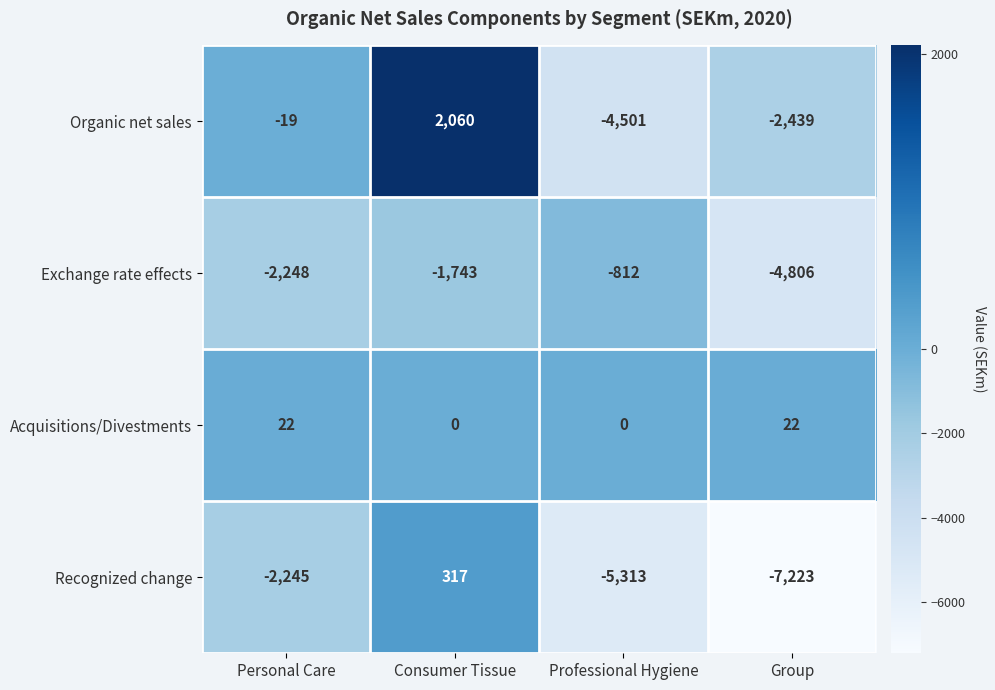

What is the difference between the Exchange rate effects values at Personal Care and Group?

2558